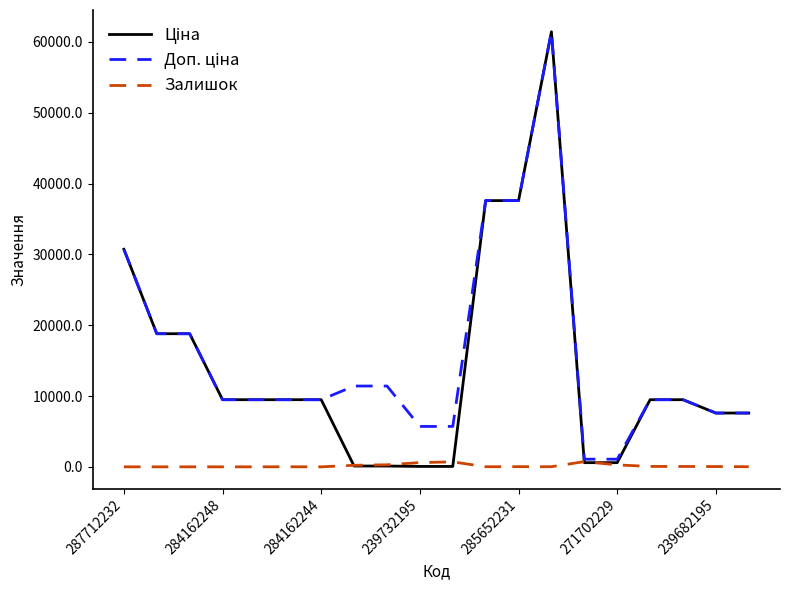

How many distinct data groups are displayed?

3